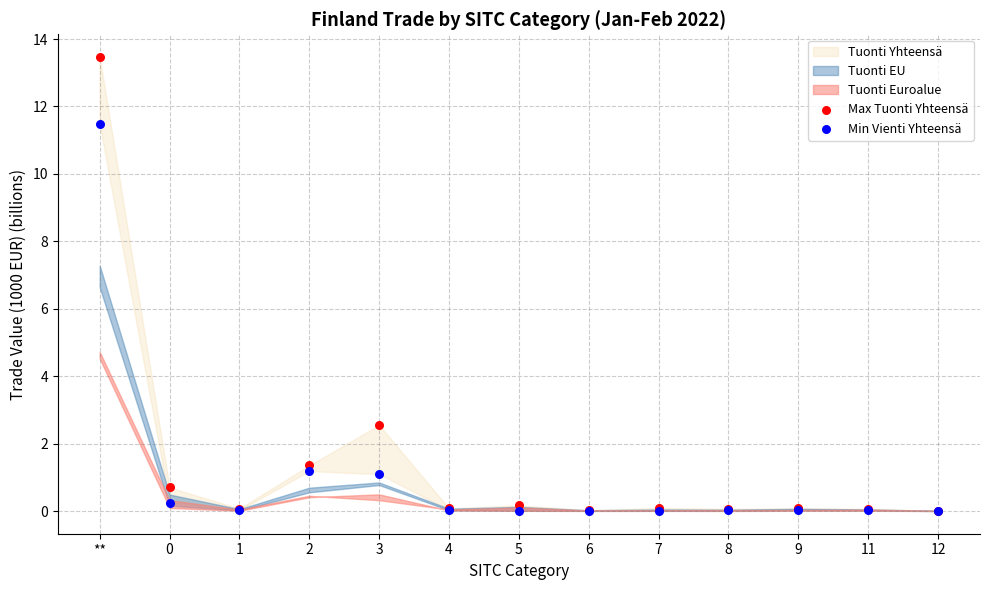

In the Min Vienti Yhteensä series, what Y value is closest to 5?

1.2